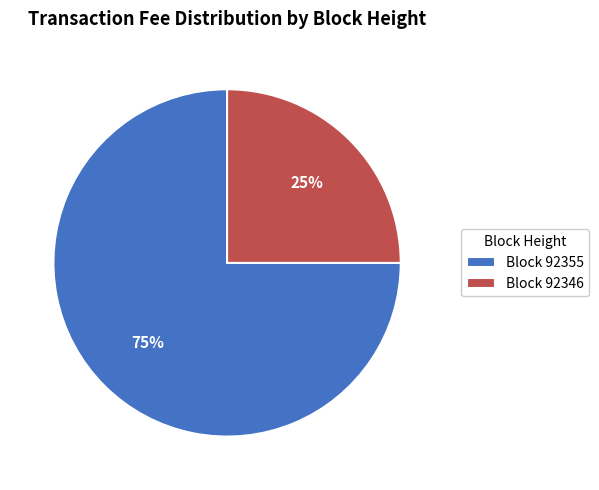

True or false: Block 92355 accounts for 83% of the total.

False